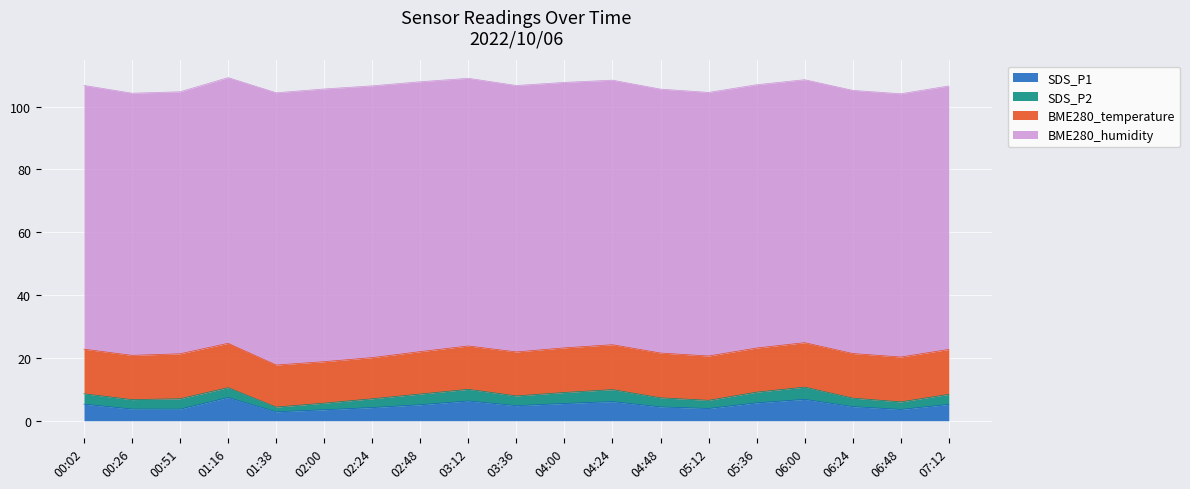

Which category has the highest value in the BME280_humidity series?

02:00